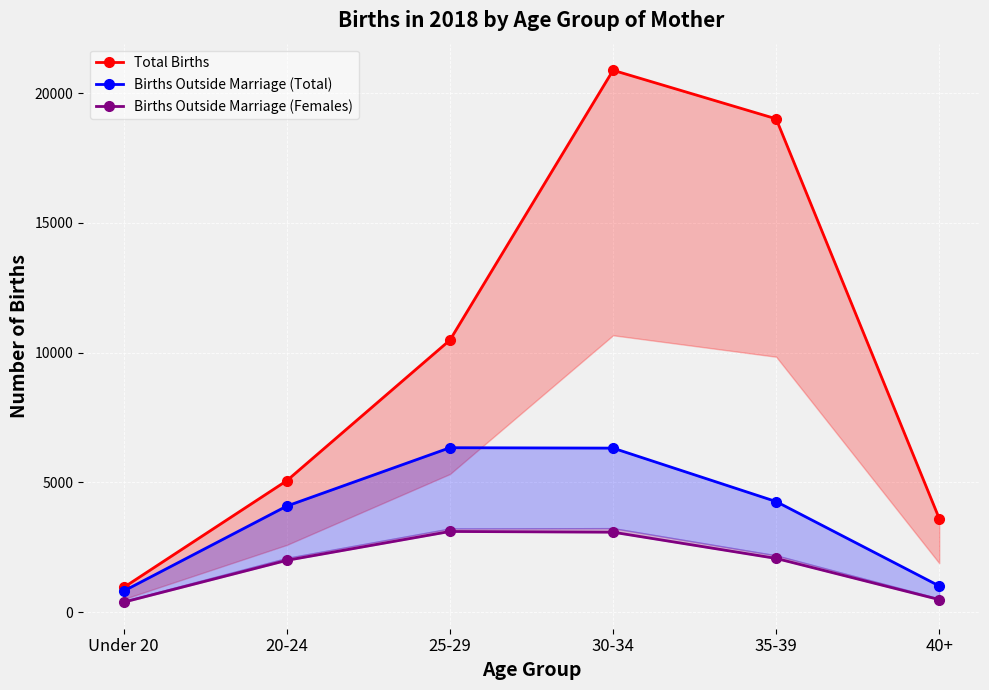

What is the minimum value for Total Births?

956